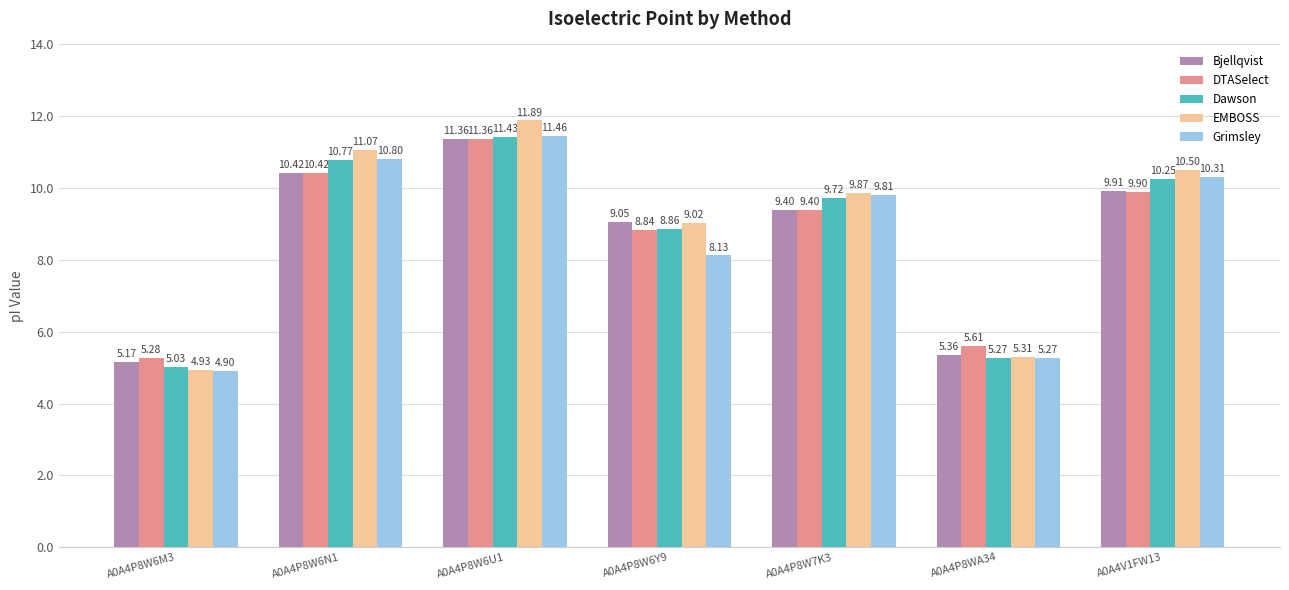

List the labels in order of Bjellqvist value, largest first.

A0A4P8W6U1, A0A4P8W6N1, A0A4V1FW13, A0A4P8W7K3, A0A4P8W6Y9, A0A4P8WA34, A0A4P8W6M3